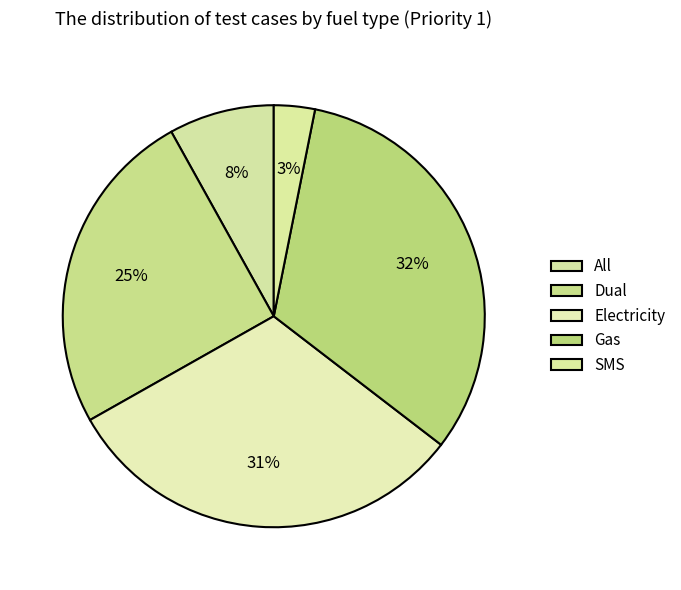

How many slices are in this pie chart?

5